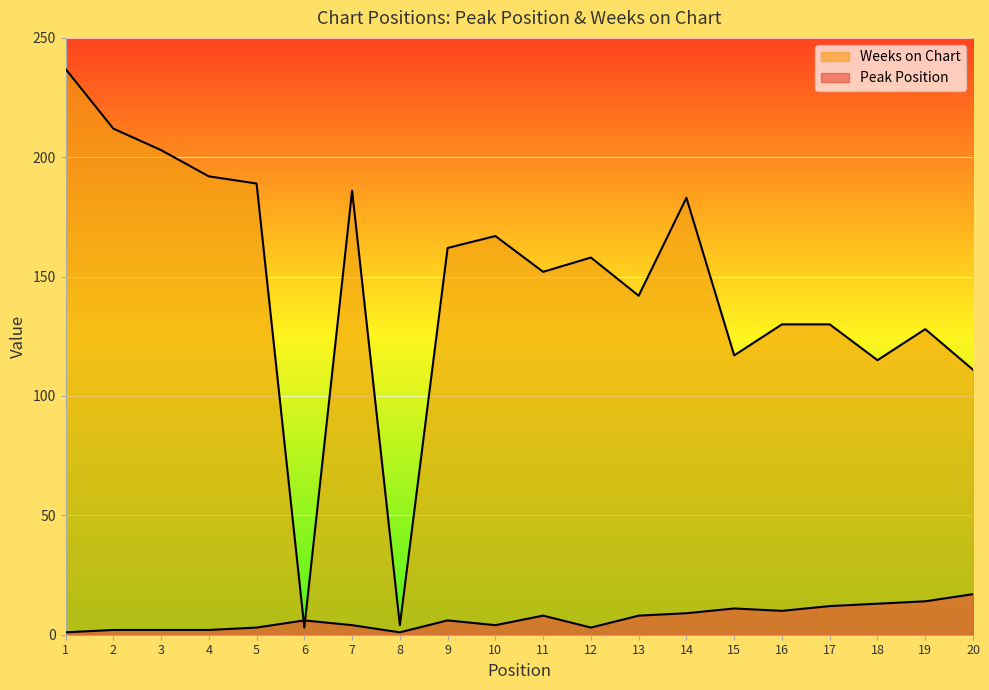

How many categories are shown in the chart?

20